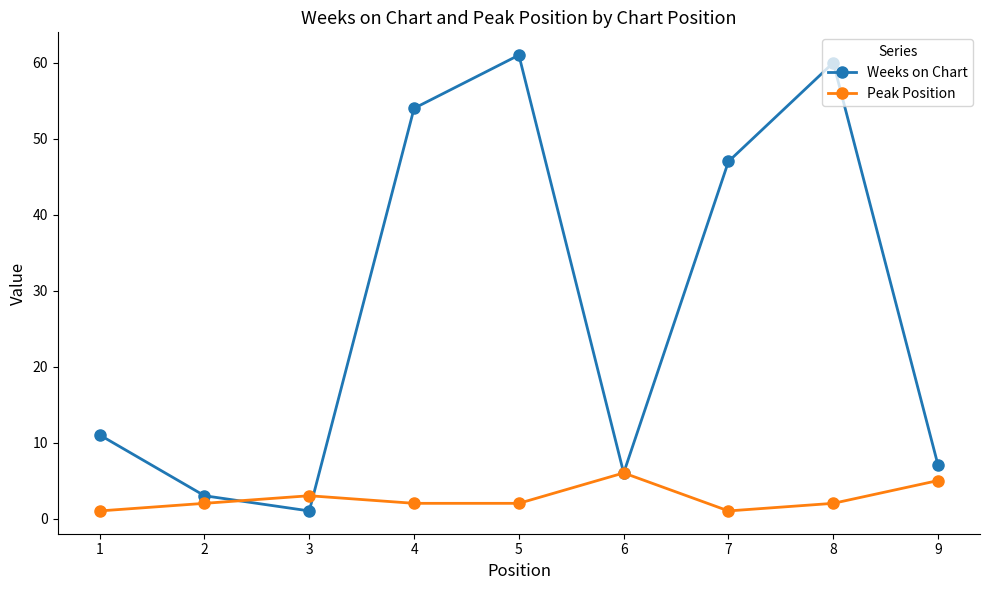

After their last crossing, which series has the higher values: Weeks on Chart or Peak Position?

Weeks on Chart